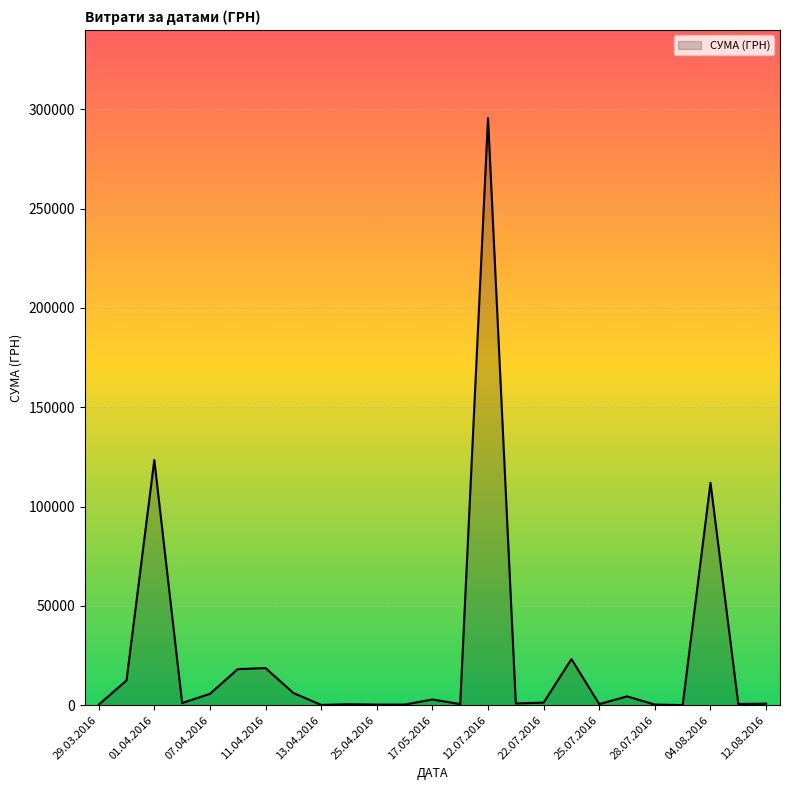

What is the greatest value displayed?

295638.6